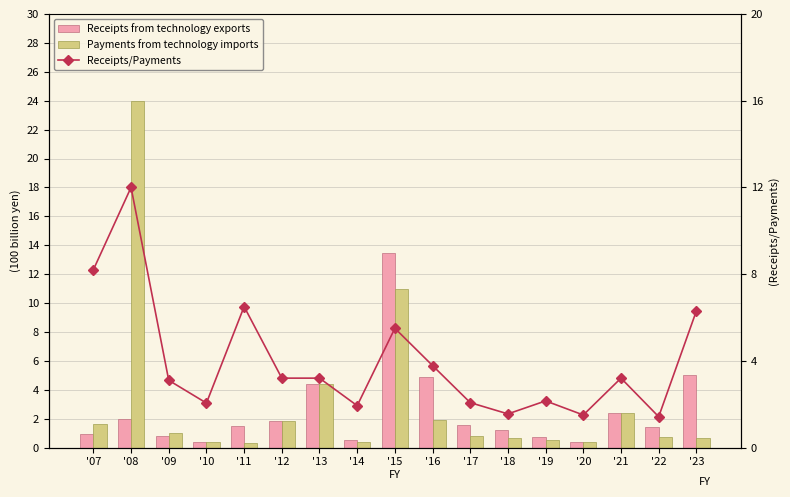

Is the value of Receipts from technology exports at '17 greater than the value of Payments from technology imports at '10?

Yes